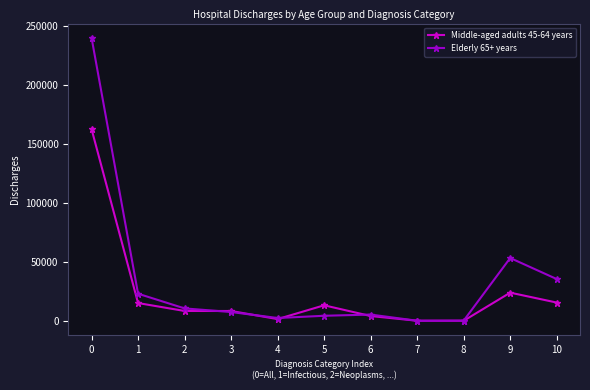

What are all the series names shown in the legend?

Middle-aged adults 45-64 years, Elderly 65+ years